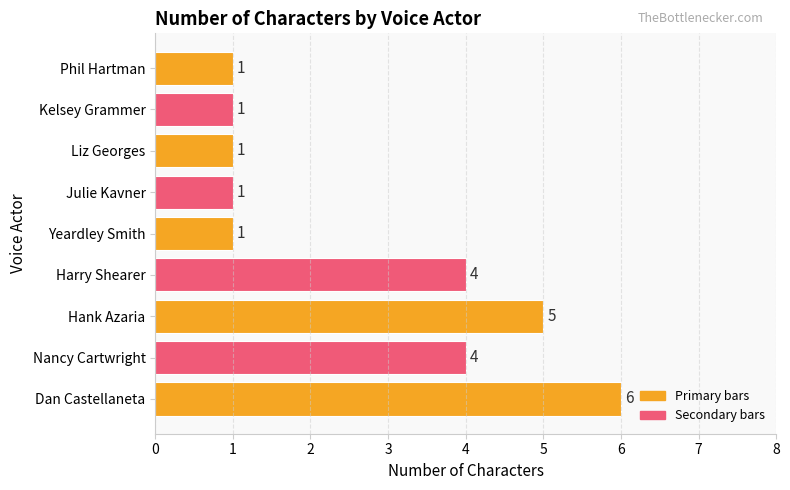

Are the bars horizontal?

Yes